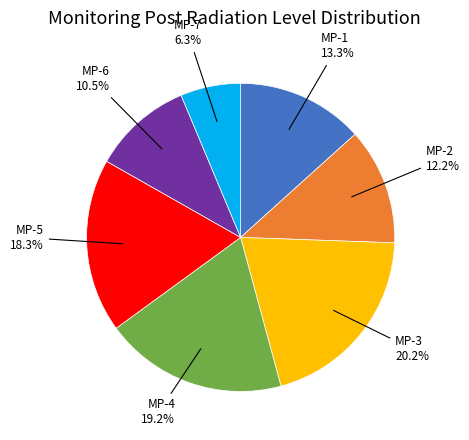

Does any single category account for the majority?

No